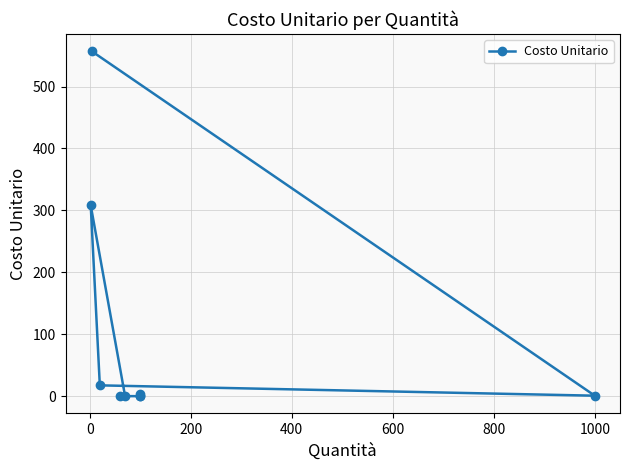

Reading left to right, list all the values displayed in this chart.

3.8	1.0	0.0	0.2	0.1	308.1	17.5	0.8	557.0